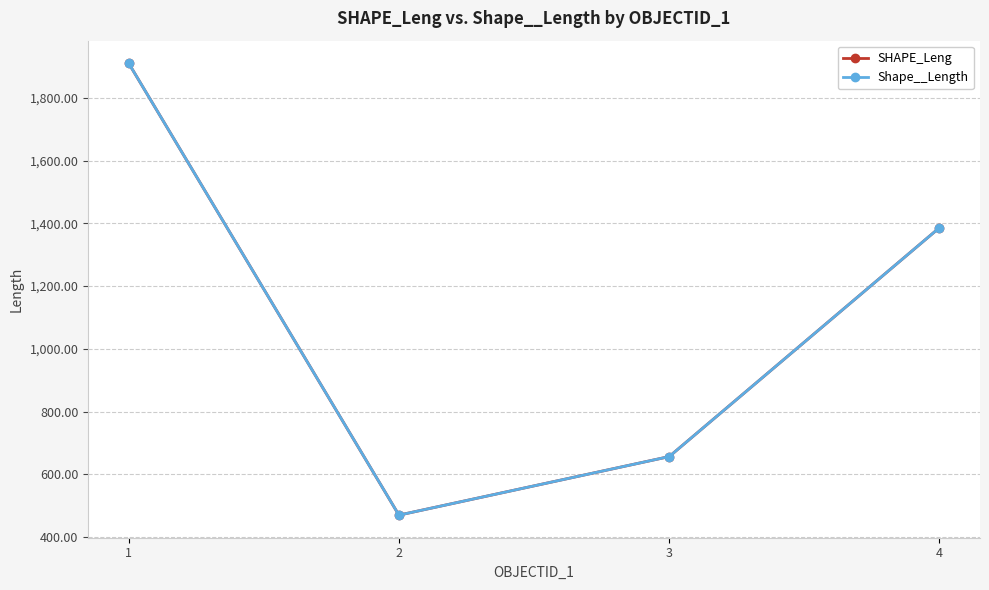

In Shape__Length, how many points are lower than both neighbors (excluding endpoints)?

1